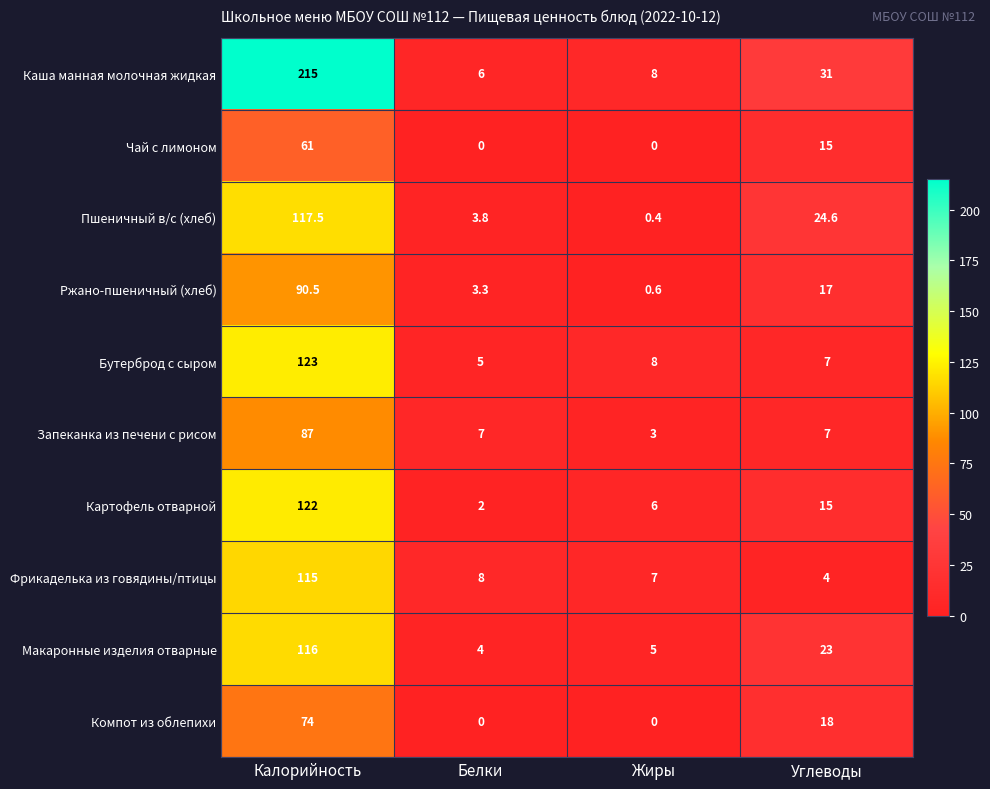

What is the difference between the maximum and minimum values in the Бутерброд с сыром series?

118.0